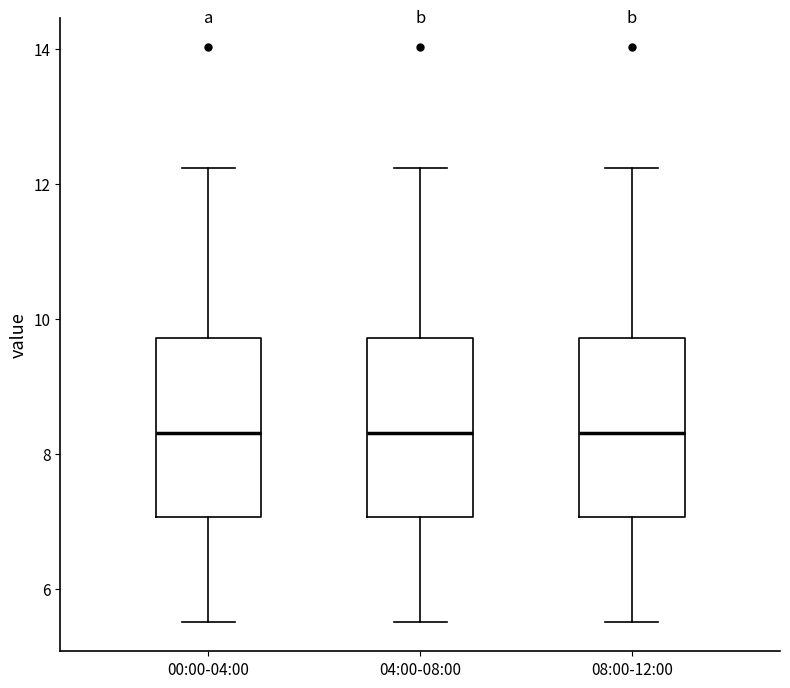

Where is the lower edge of the box for 08:00-12:00 on the y-axis? The values are not printed on the chart, so give them approximately, as read against the axis.

7.0